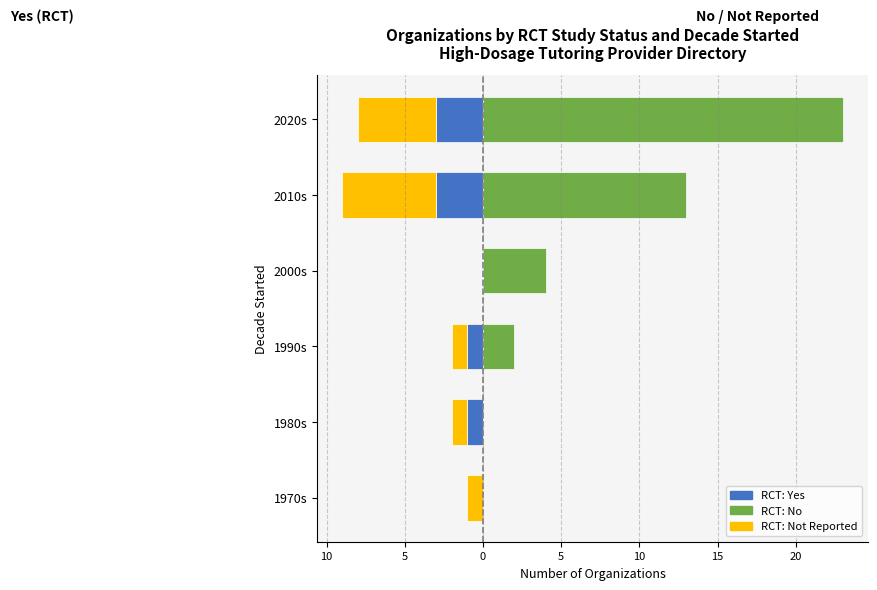

Between 1980s and 1990s, which series saw the biggest shift?

No RCT